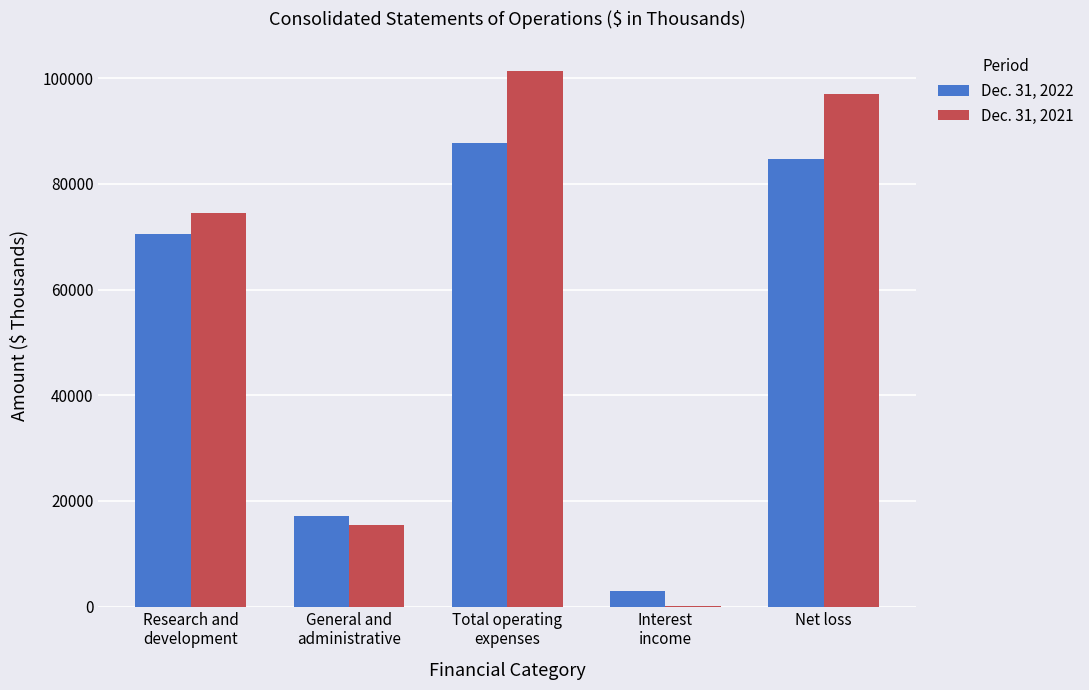

The value of Dec. 31, 2021 at Net loss is 97090. True or false?

True